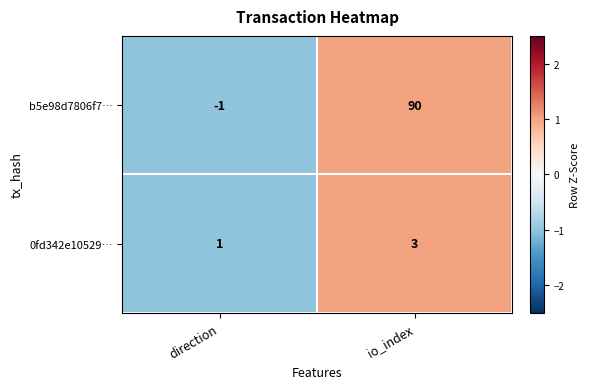

What is the total value across all series at direction?

0